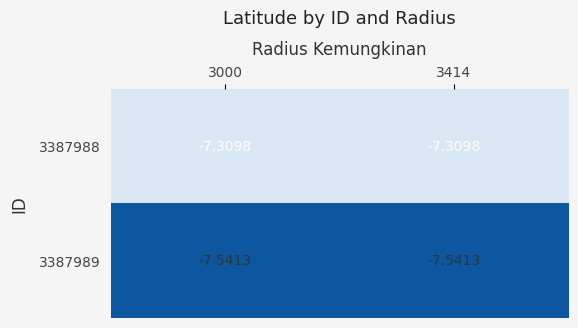

What is the total value across all series at 3414?

-14.9